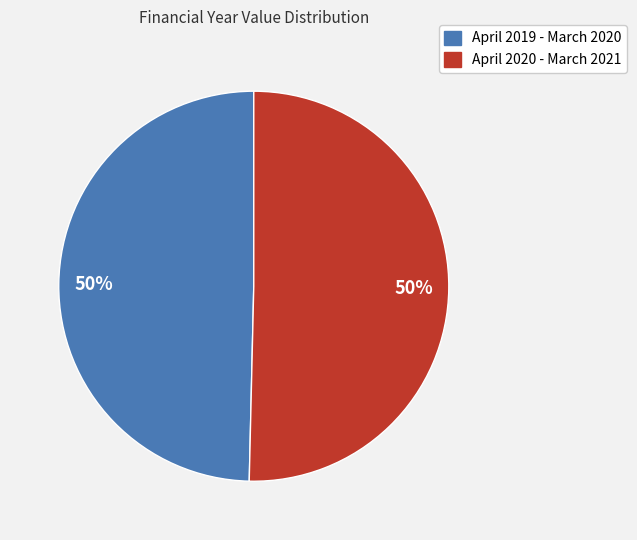

What percentage is the April 2020 - March 2021 slice, to the nearest percent?

50%